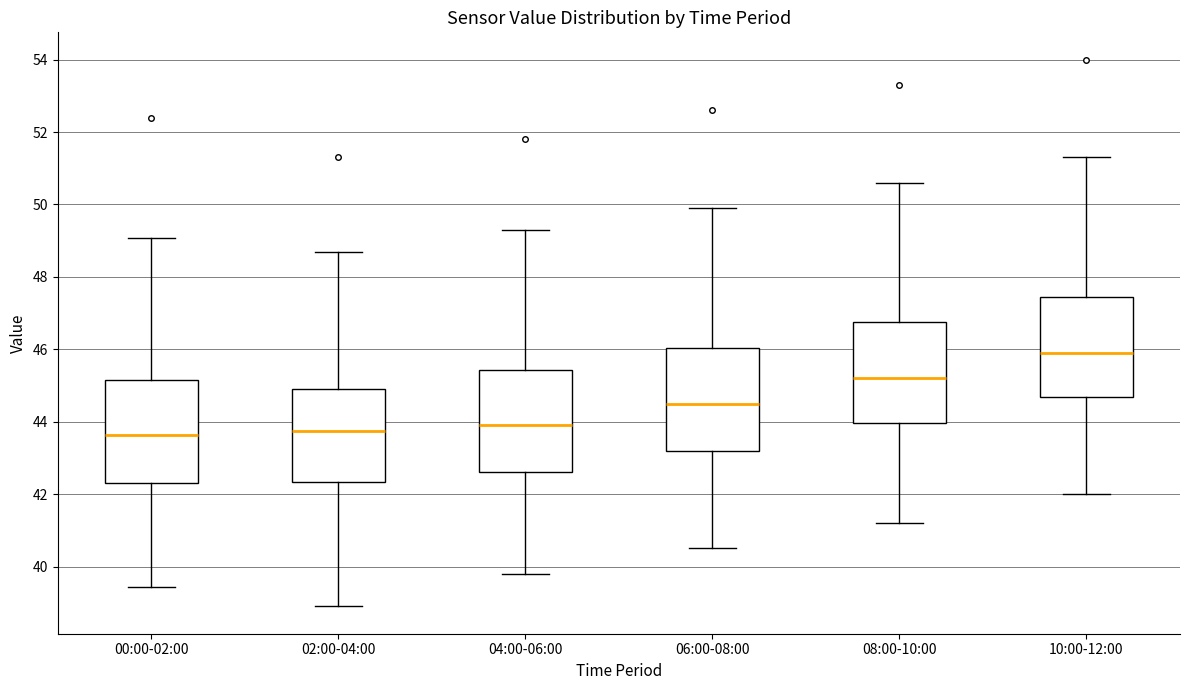

Reading left to right, read every box against the y-axis: the position of its median line, the range the box covers, and the ends of its whiskers. The values are not printed on the chart, so give them approximately, as read against the axis.

00:00-02:00: median 43.6, box 42.4 to 45.2, whiskers 39.4 to 49.0
02:00-04:00: median 43.8, box 42.4 to 45.0, whiskers 39.0 to 48.8
04:00-06:00: median 44.0, box 42.6 to 45.4, whiskers 39.8 to 49.4
06:00-08:00: median 44.6, box 43.2 to 46.0, whiskers 40.6 to 50.0
08:00-10:00: median 45.2, box 44.0 to 46.8, whiskers 41.2 to 50.6
10:00-12:00: median 46.0, box 44.6 to 47.4, whiskers 42.0 to 51.4